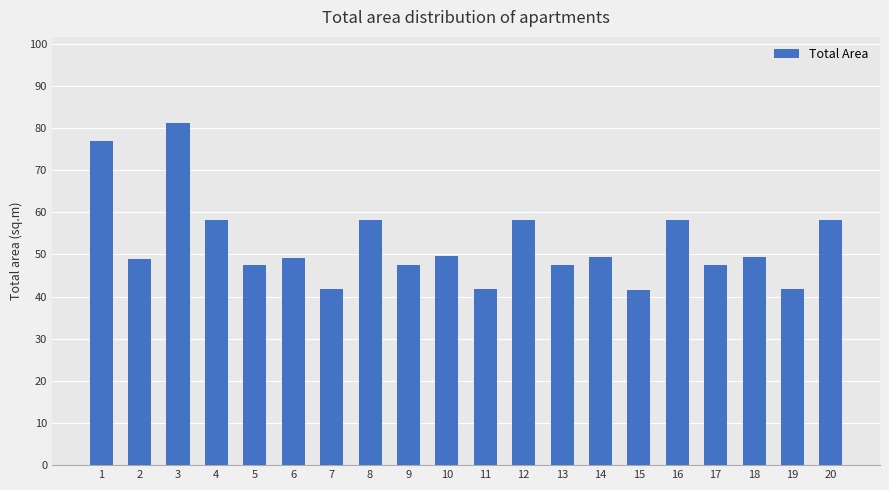

The value at 20 is 58.2. True or false?

True